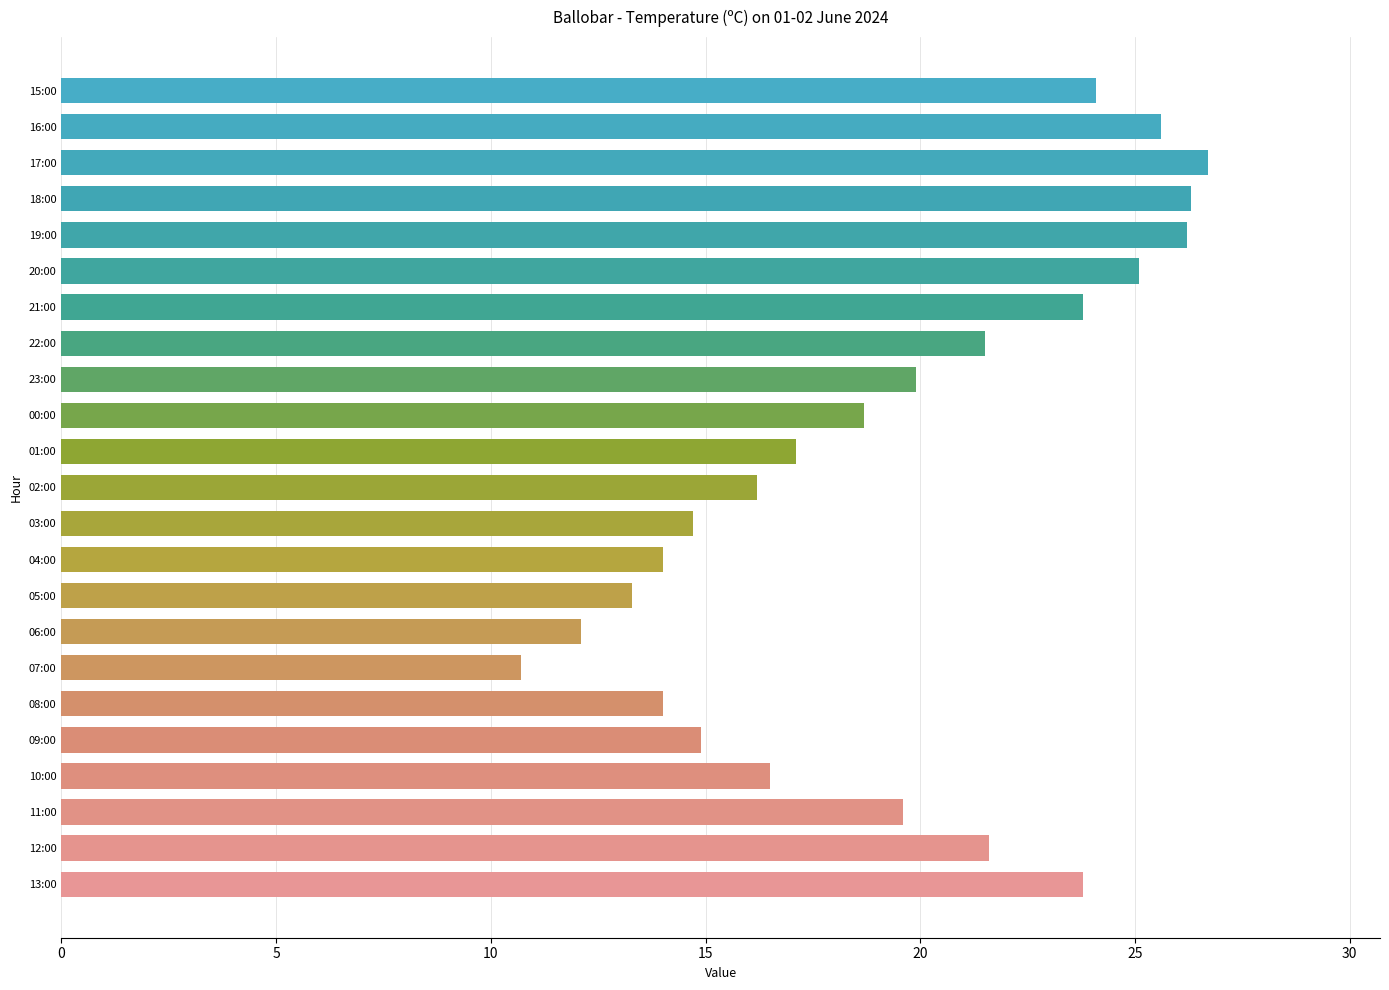

What is the difference between the maximum and minimum values?

16.0